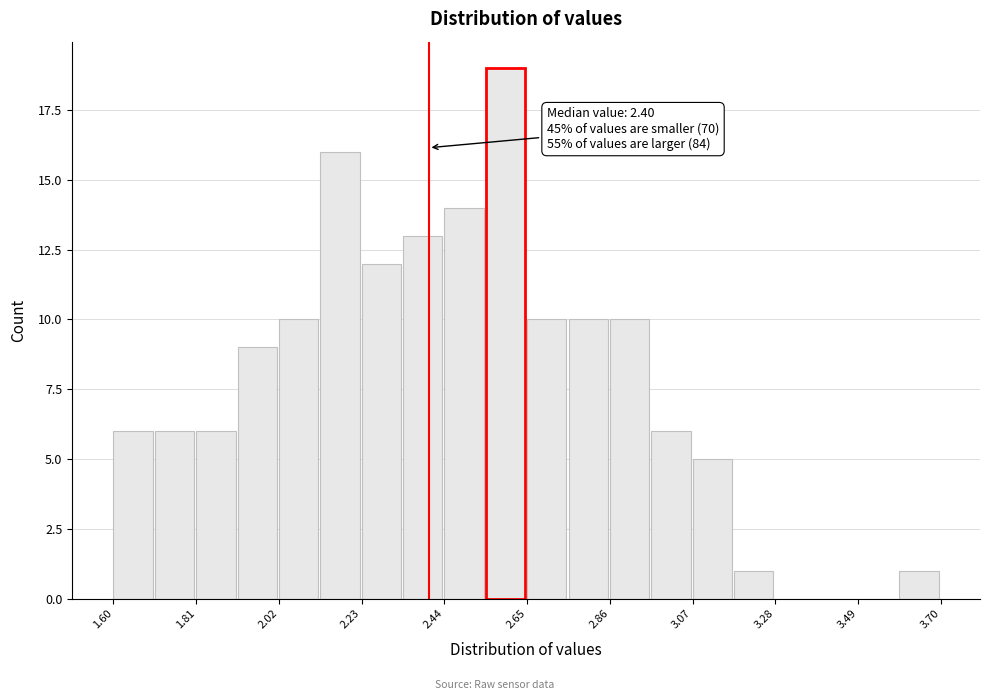

Around what value on the x-axis is the tallest bar? Give the approximate position of its centre, as read against the axis.

2.60